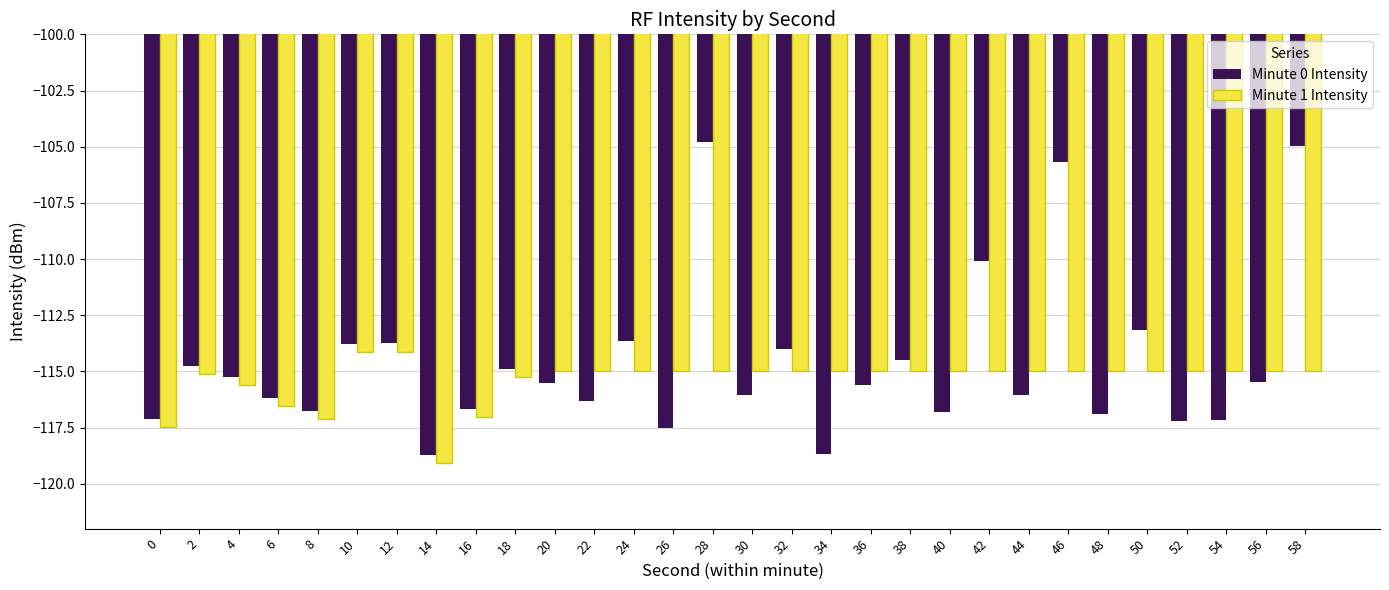

What is the difference between the maximum and minimum values in the Minute 1 Intensity series?

5.0